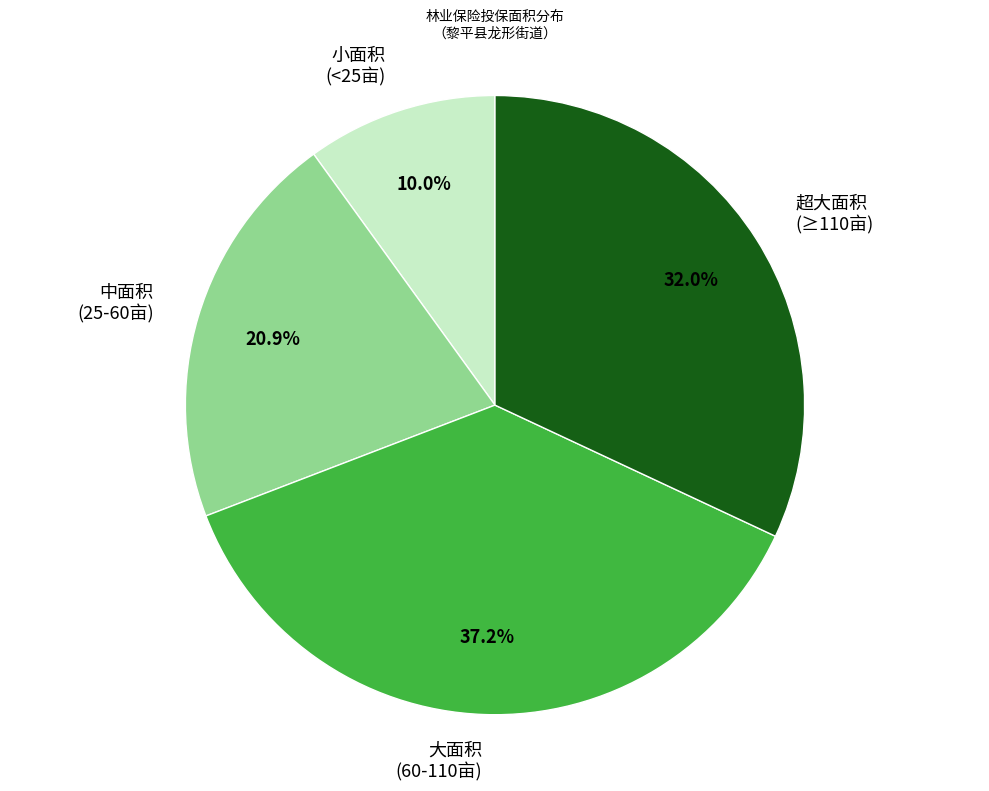

How many segments does this pie chart have?

4